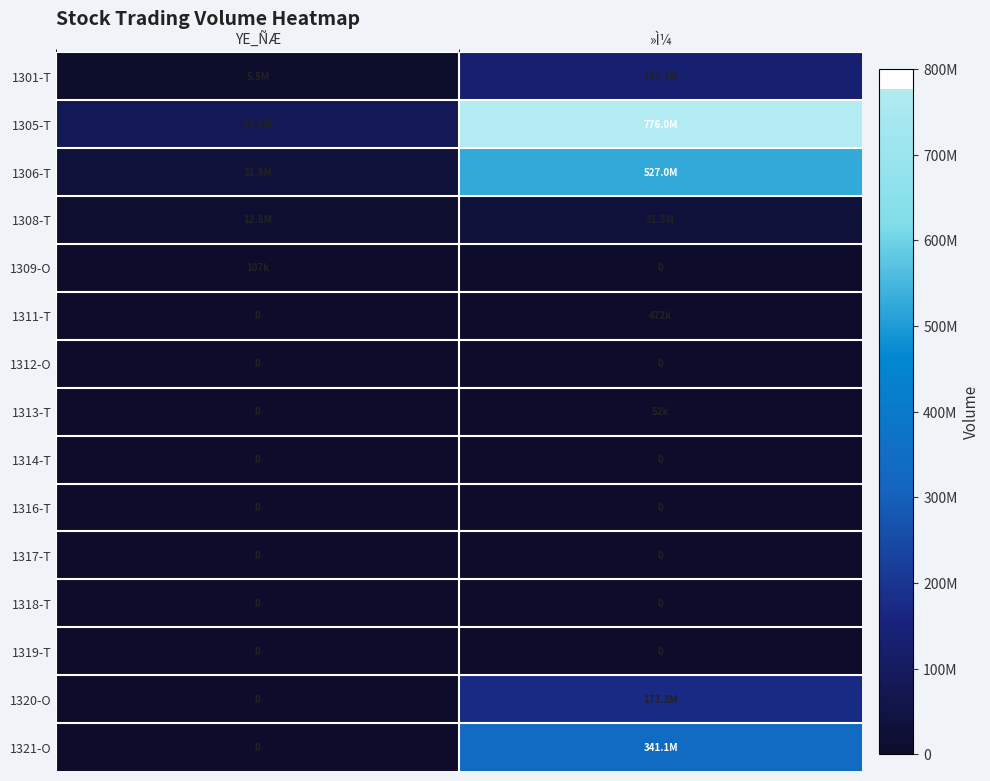

The value of 1317-T at »Ì¼ is 0. True or false?

True